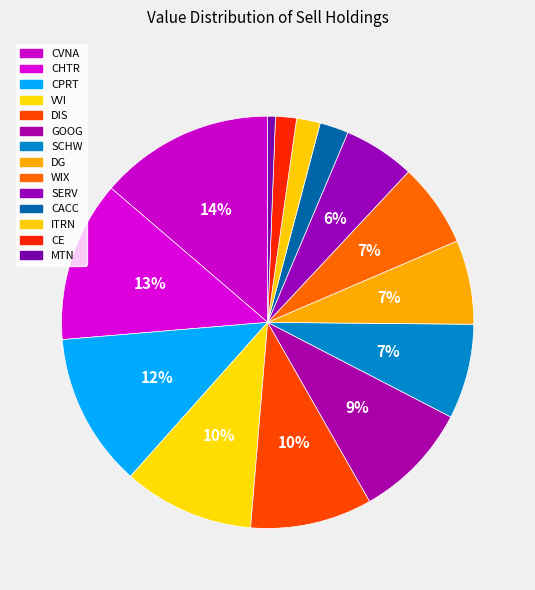

Count the number of slices in the pie.

14